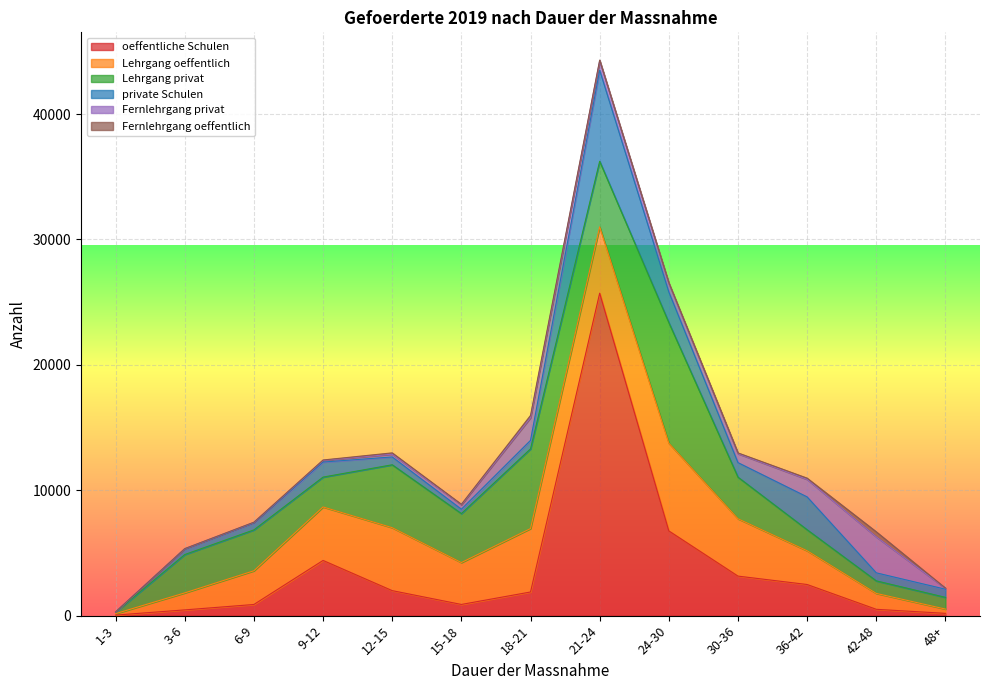

What is the value of the private Schulen point at the 2nd from the left?

445